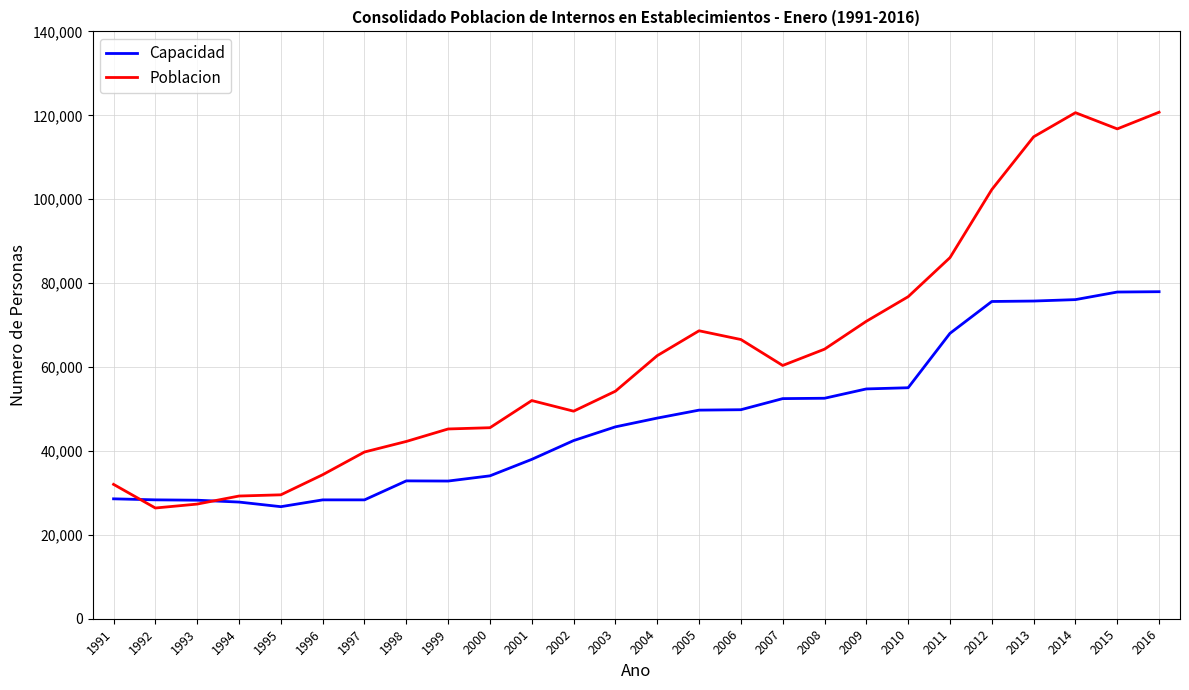

True or false: Poblacion has a value of 36579 at 2008.

False